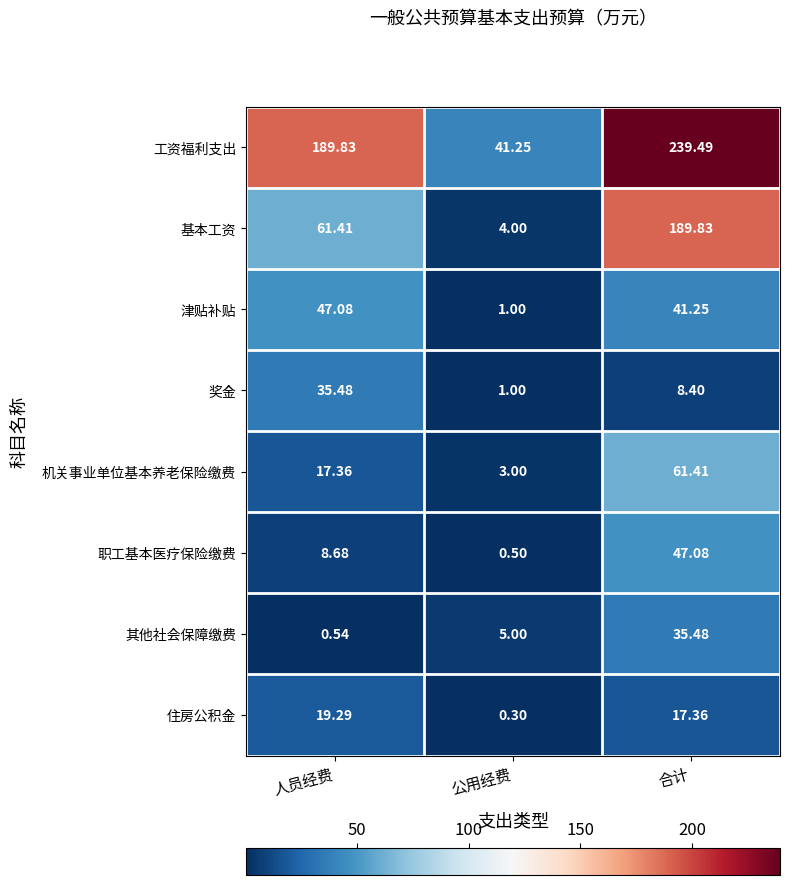

Which series has the widest spread of values?

工资福利支出